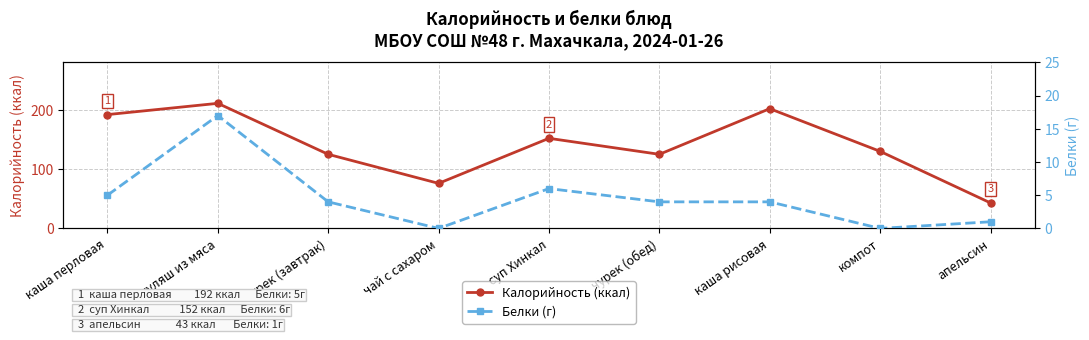

The Белки (г) series shows 2 at апельсин. True or false?

False